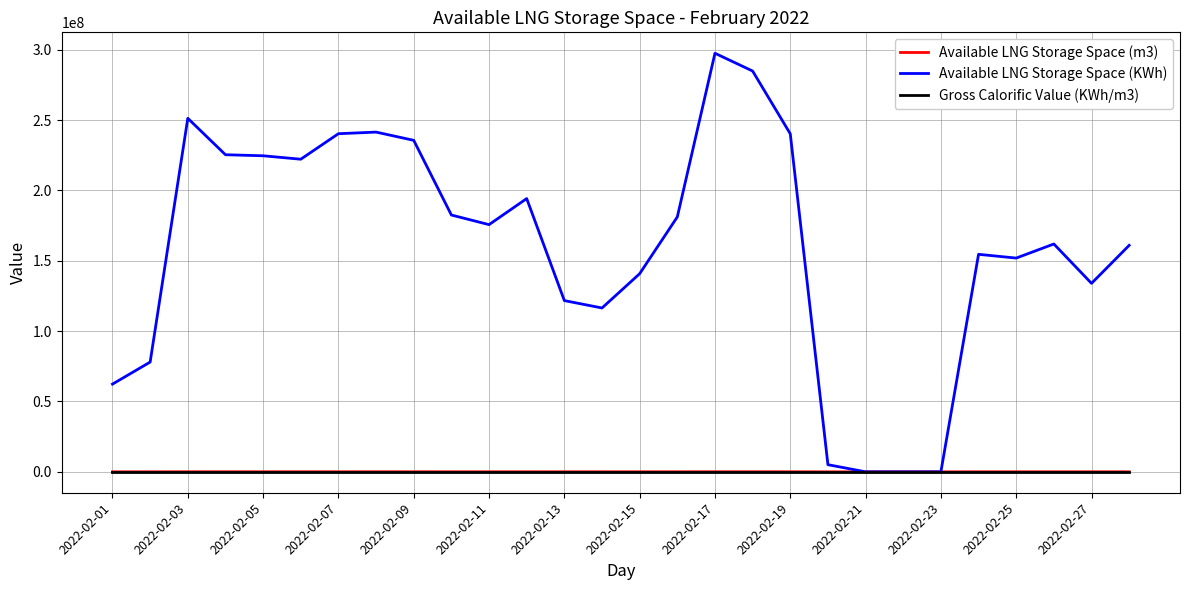

Which series has the largest range (max minus min)?

Available LNG Storage Space (KWh)